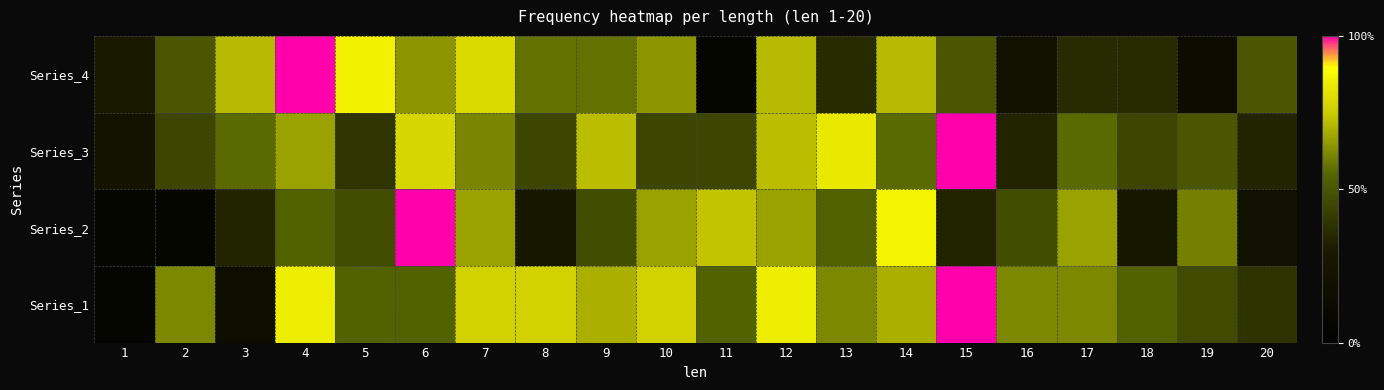

Reading left to right, transcribe all the data shown in this chart.

Series_4: 1=0.3	2=0.5	3=0.7	4=1.0	5=0.9	6=0.6	7=0.8	8=0.6	9=0.6	10=0.6	11=0.1	12=0.7	13=0.4	14=0.7	15=0.5	16=0.2	17=0.4	18=0.4	19=0.1	20=0.5
Series_3: 1=0.2	2=0.4	3=0.6	4=0.7	5=0.4	6=0.8	7=0.6	8=0.4	9=0.7	10=0.4	11=0.4	12=0.7	13=0.8	14=0.6	15=1.0	16=0.3	17=0.6	18=0.4	19=0.5	20=0.3
Series_2: 1=0.1	2=0.1	3=0.3	4=0.5	5=0.5	6=1.0	7=0.7	8=0.3	9=0.5	10=0.7	11=0.7	12=0.7	13=0.5	14=0.9	15=0.3	16=0.5	17=0.7	18=0.3	19=0.6	20=0.2
Series_1: 1=0.1	2=0.6	3=0.2	4=0.8	5=0.5	6=0.5	7=0.8	8=0.8	9=0.7	10=0.8	11=0.5	12=0.8	13=0.6	14=0.7	15=1.0	16=0.6	17=0.6	18=0.5	19=0.5	20=0.4